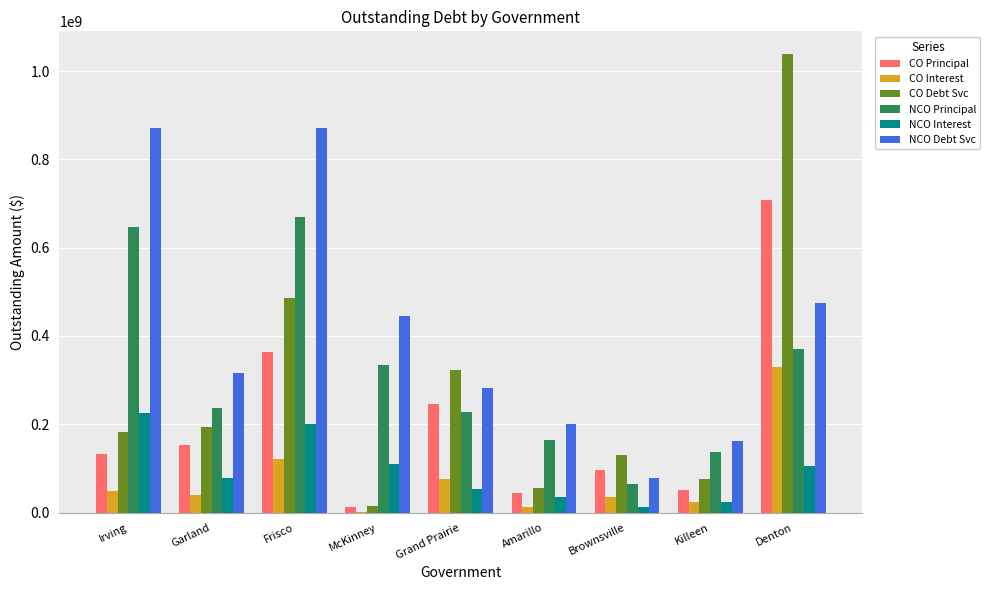

What is the total value across all series at Irving?

2108979376.5